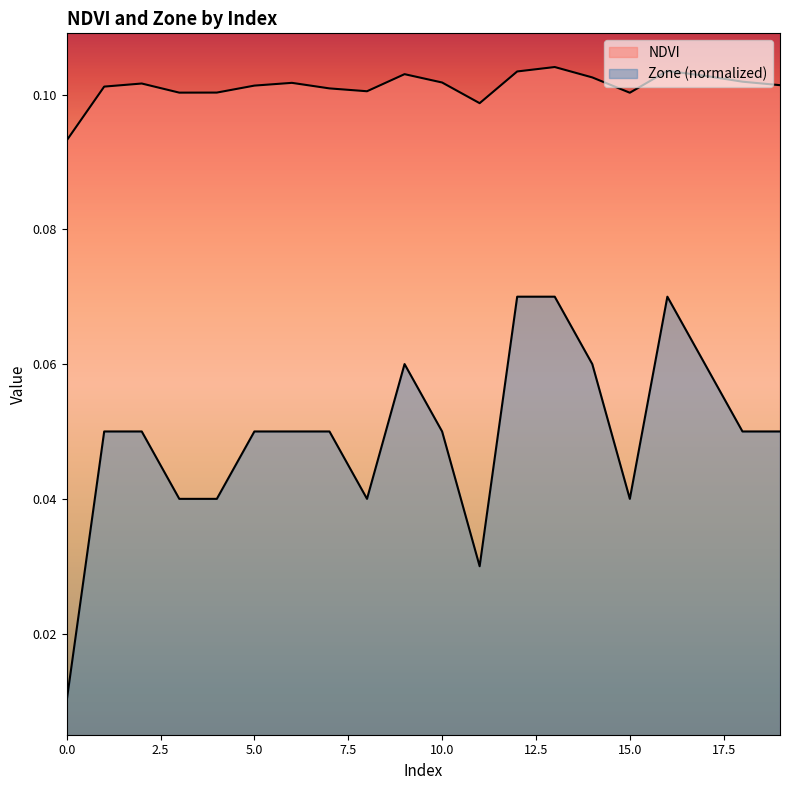

True or false: Zone and NDVI cross at least once.

False